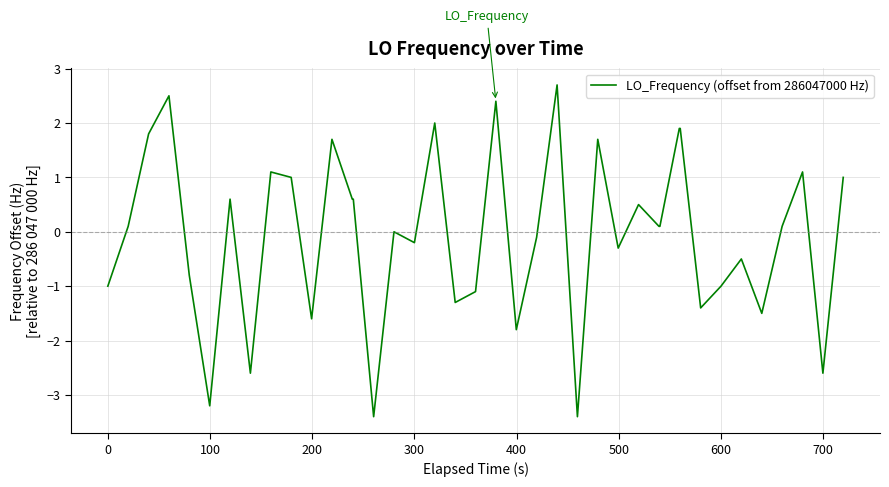

What is the minimum value shown in the chart?

-3.4